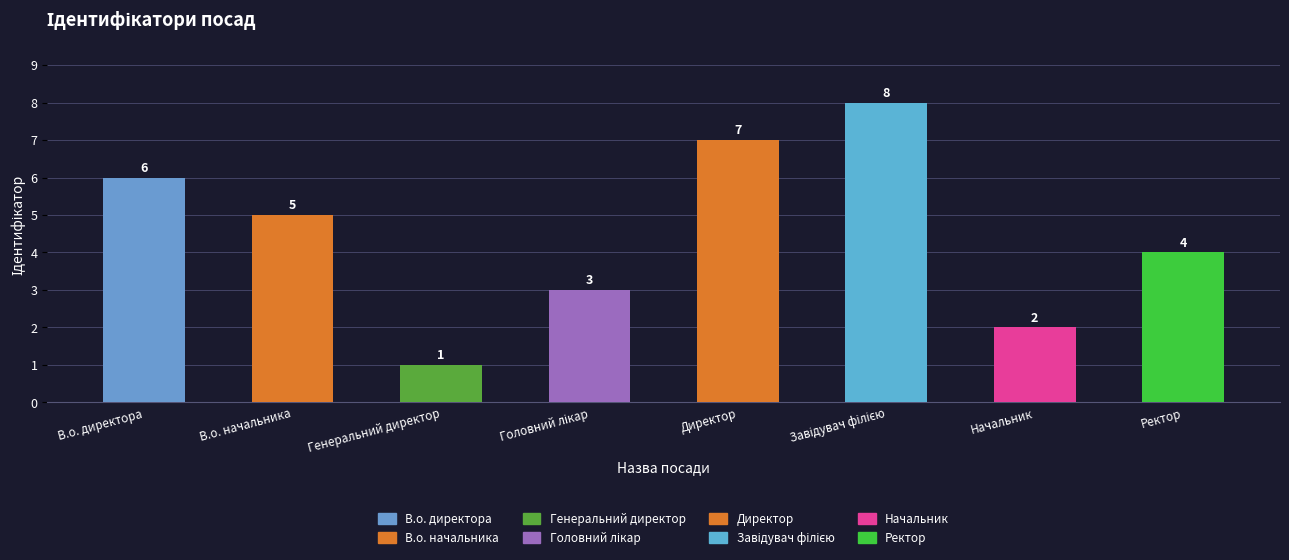

Are the bars horizontal?

No